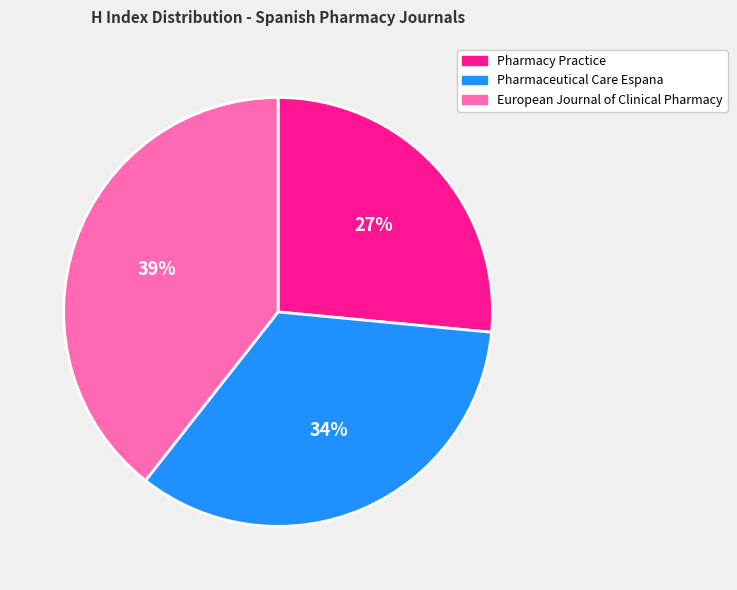

True or false: Pharmacy Practice accounts for 37% of the total.

False